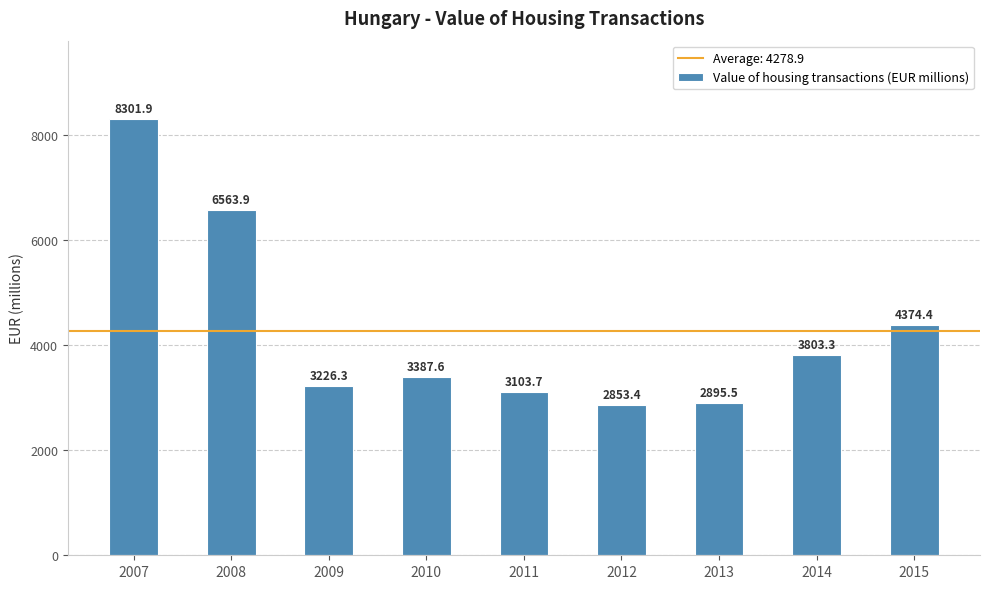

True or false: the data shows 4374.4 at 2015.

True